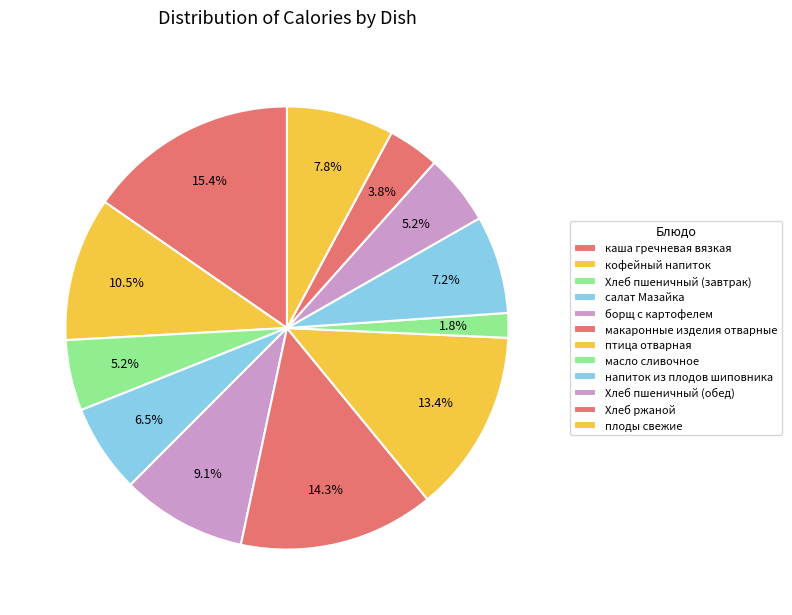

Approximately how many times larger is the value at плоды свежие compared to каша гречневая вязкая?

0.5